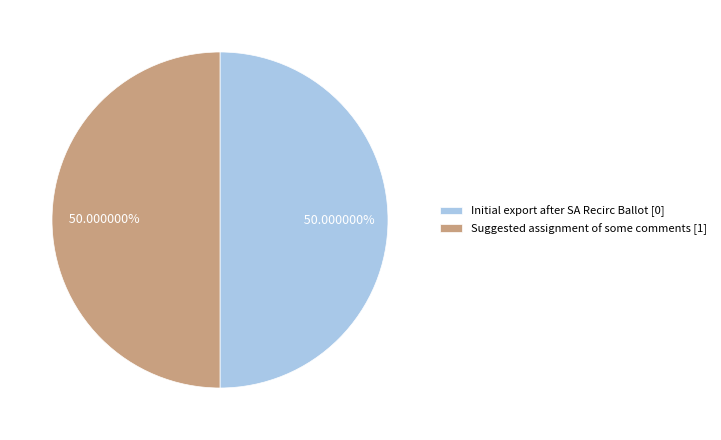

Is the sum of Suggested assignment of some comments [1] and Initial export after SA Recirc Ballot [0] greater than half?

Yes